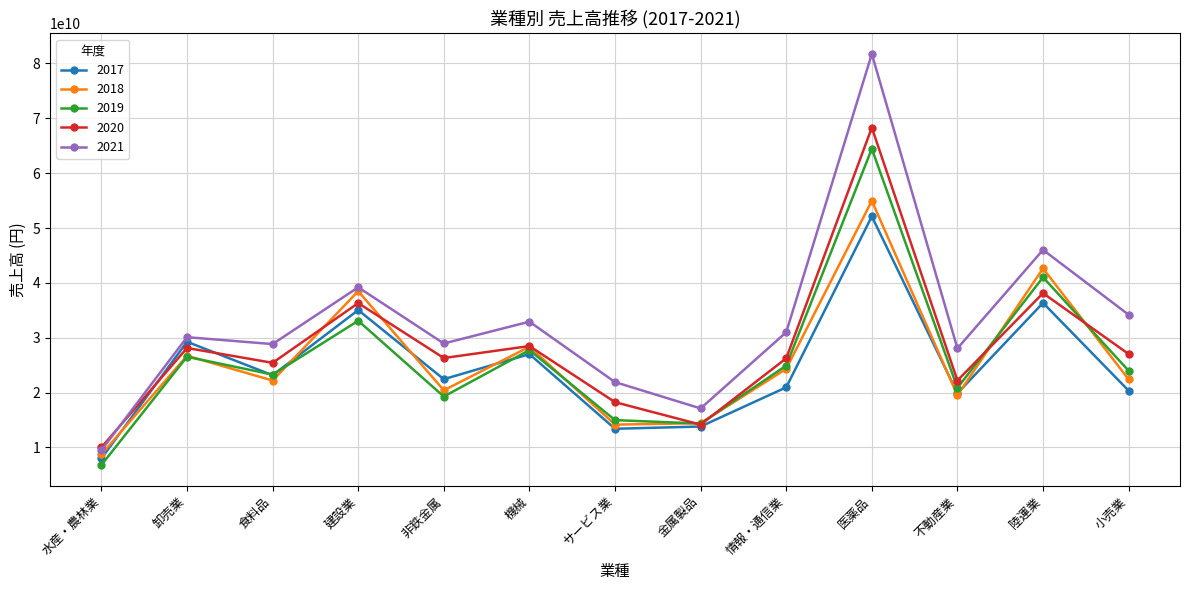

What is the difference between the highest and lowest values at 医薬品?

29611881070